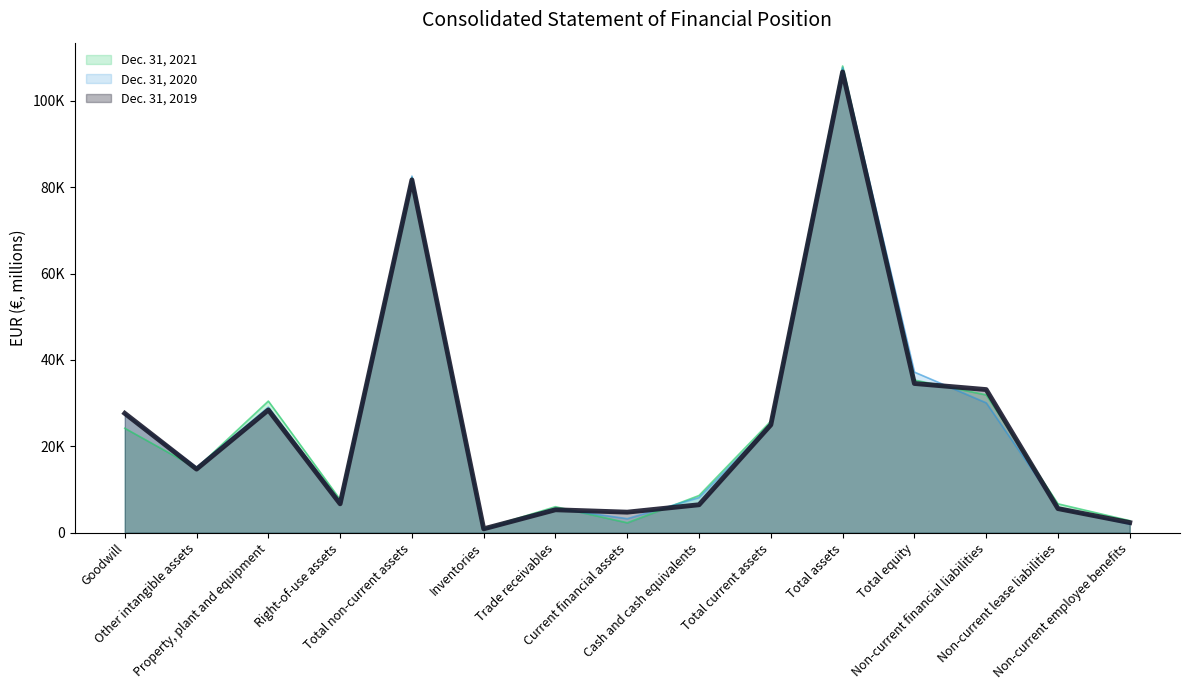

Reading left to right, transcribe all the data shown in this chart.

Dec. 31, 2021: 24192	14940	30484	7702	82236	952	6029	2313	8621	25834	108071	35361	31922	6696	2798
Dec. 31, 2020: 27596	15135	29075	7009	82582	814	5620	3259	8145	25094	107676	37200	30089	5875	1984
Dec. 31, 2019: 27644	14737	28423	6700	81701	906	5320	4766	6481	24987	106689	34561	33148	5593	2353